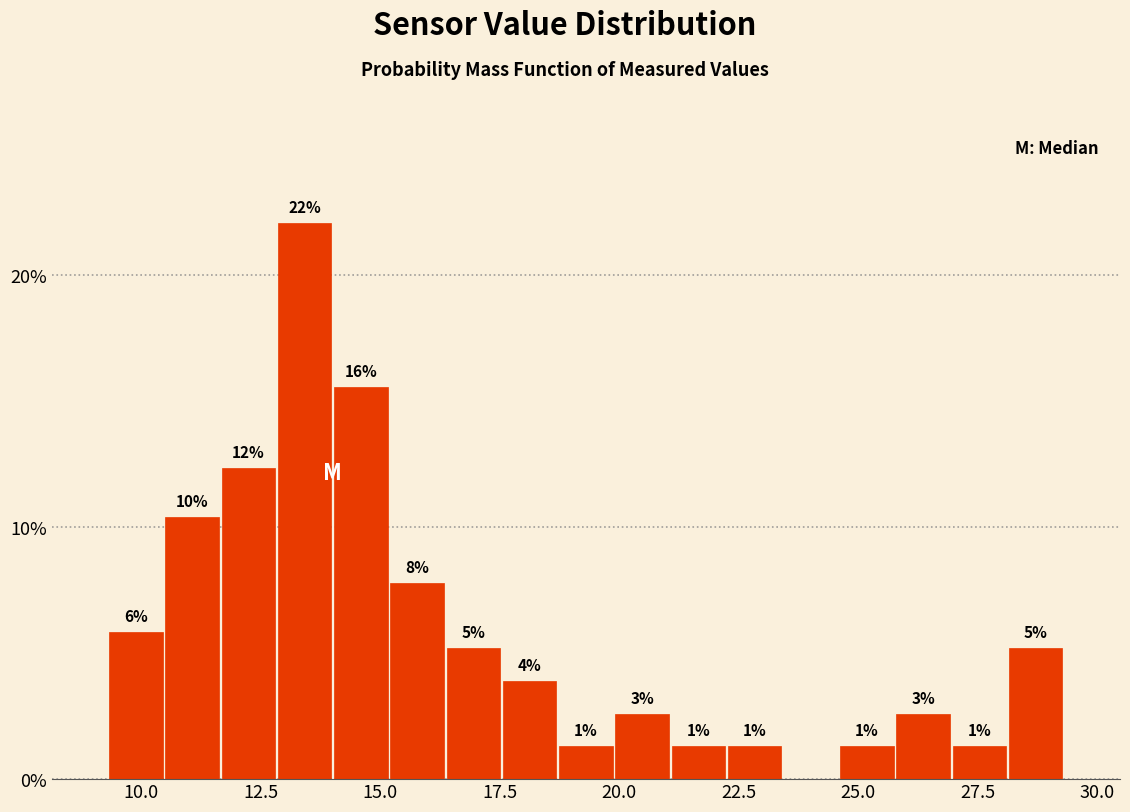

Read against the x-axis, roughly where is the centre of the tallest bar?

13.5